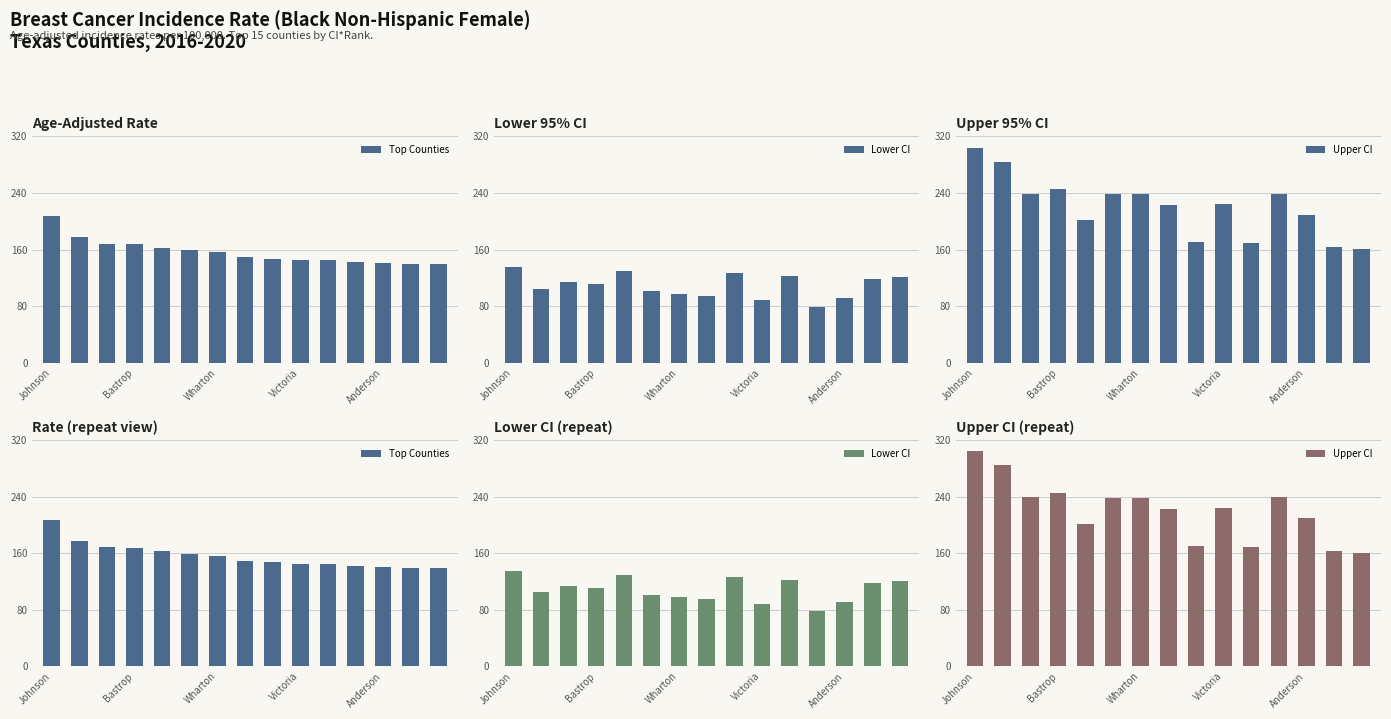

At which label is Top Counties closest to 173?

Bastrop